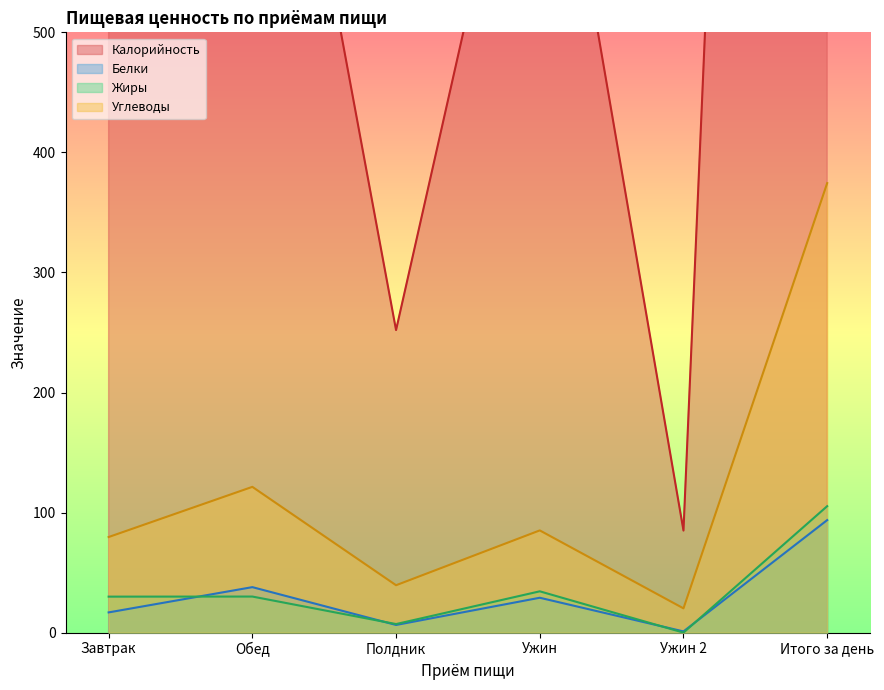

Does the chart display data point markers on the line(s)?

No